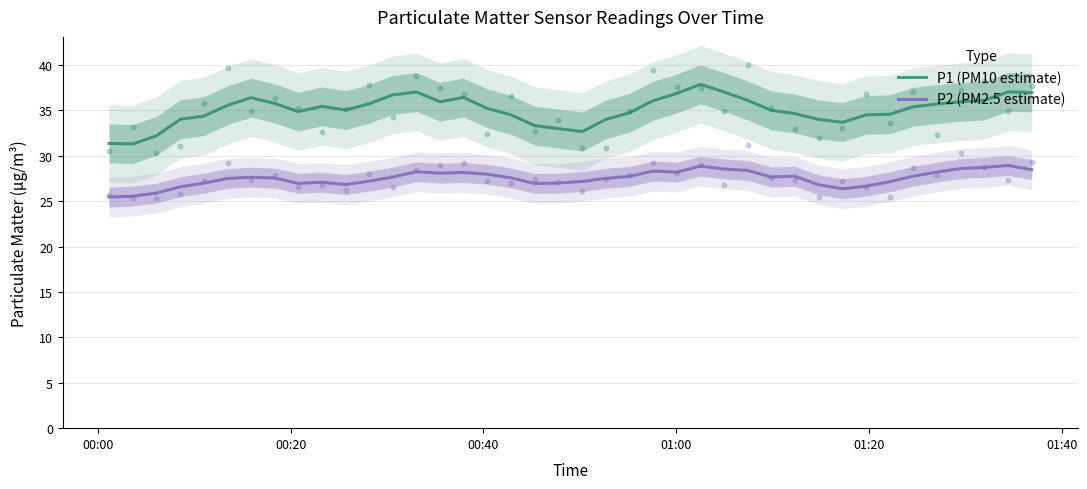

Which series contains the lowest Y value?

P2 (PM2.5 estimate)